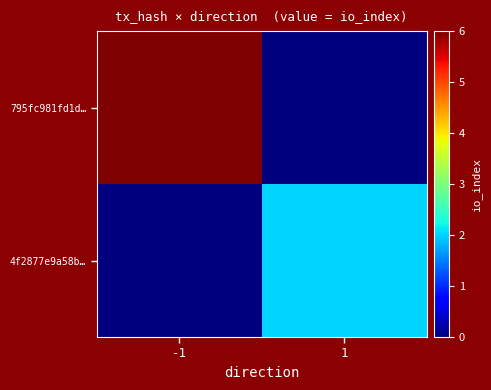

What is the spread (max minus min) of values at -1?

6